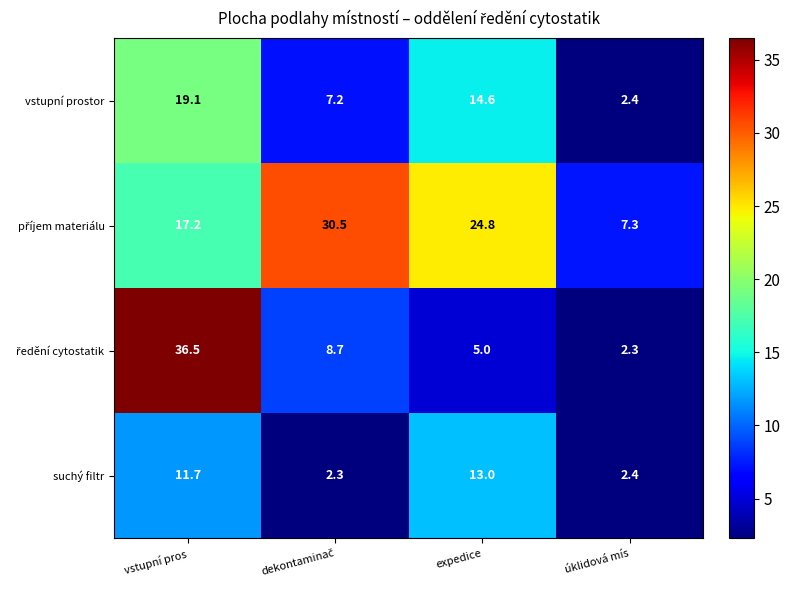

What is the total value across all series at úklidová mís?

14.4